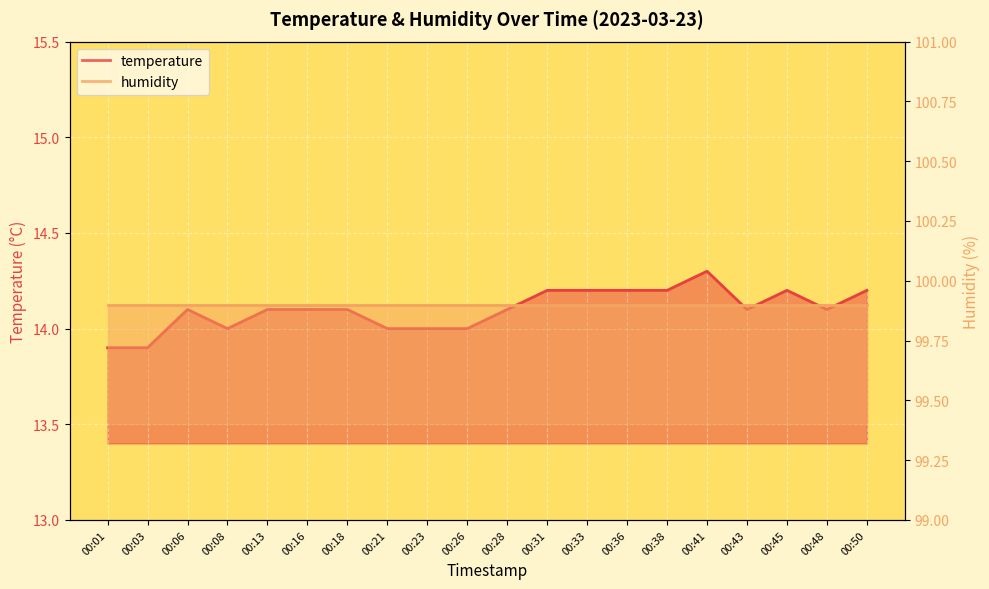

How many points are lower than both their immediate neighbors (excluding endpoints)?

3